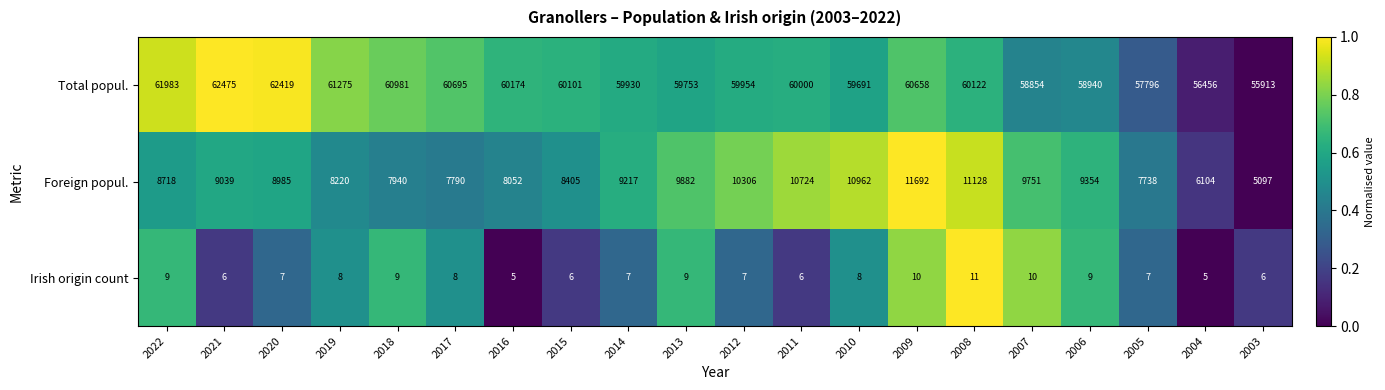

What is the difference between the highest and lowest values at 2006?

58931